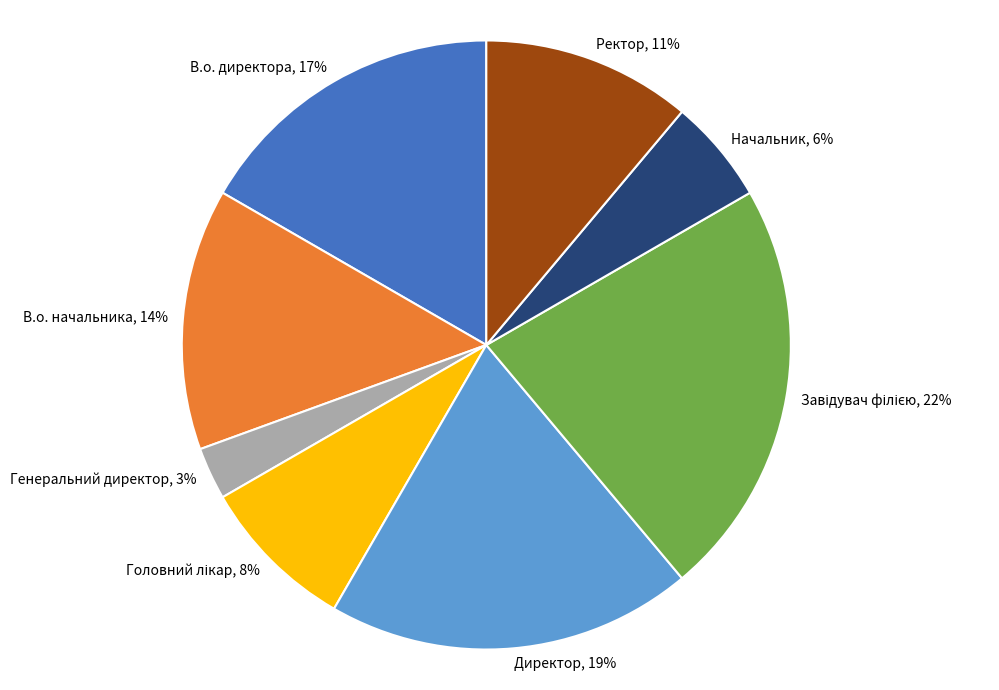

Is there a majority slice in this chart?

No